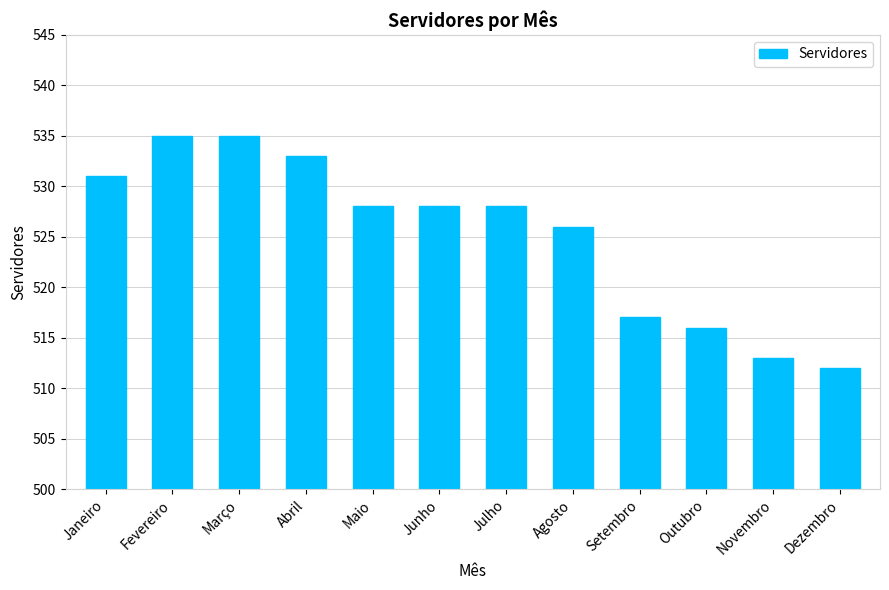

Which has a higher value, Abril or Agosto?

Abril